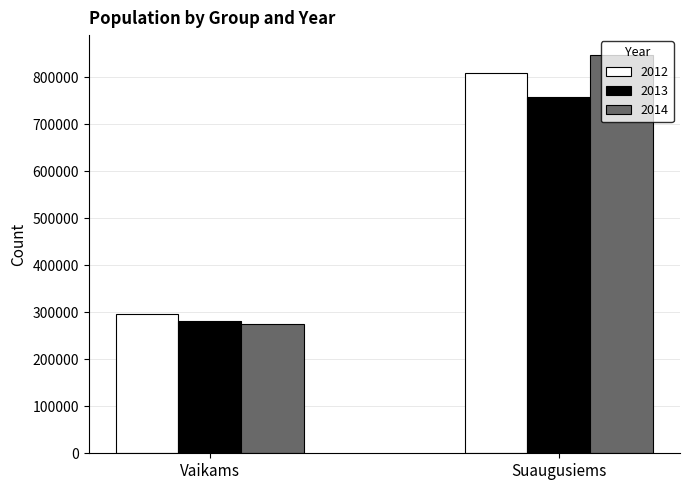

Which series has the widest spread of values?

2014